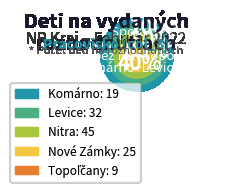

How many segments does this pie chart have?

5